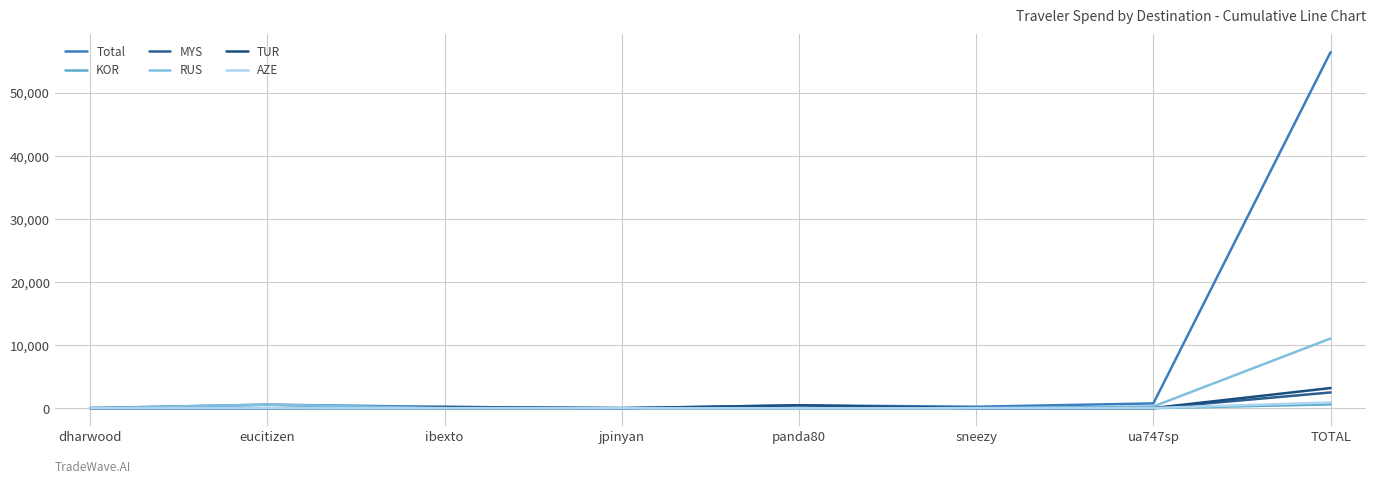

What are all the series names shown in the legend?

Total, KOR, MYS, RUS, TUR, AZE